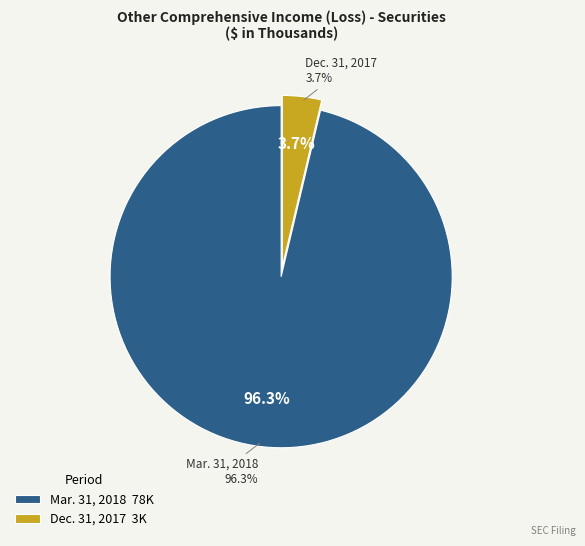

How many slices are in this pie chart?

2